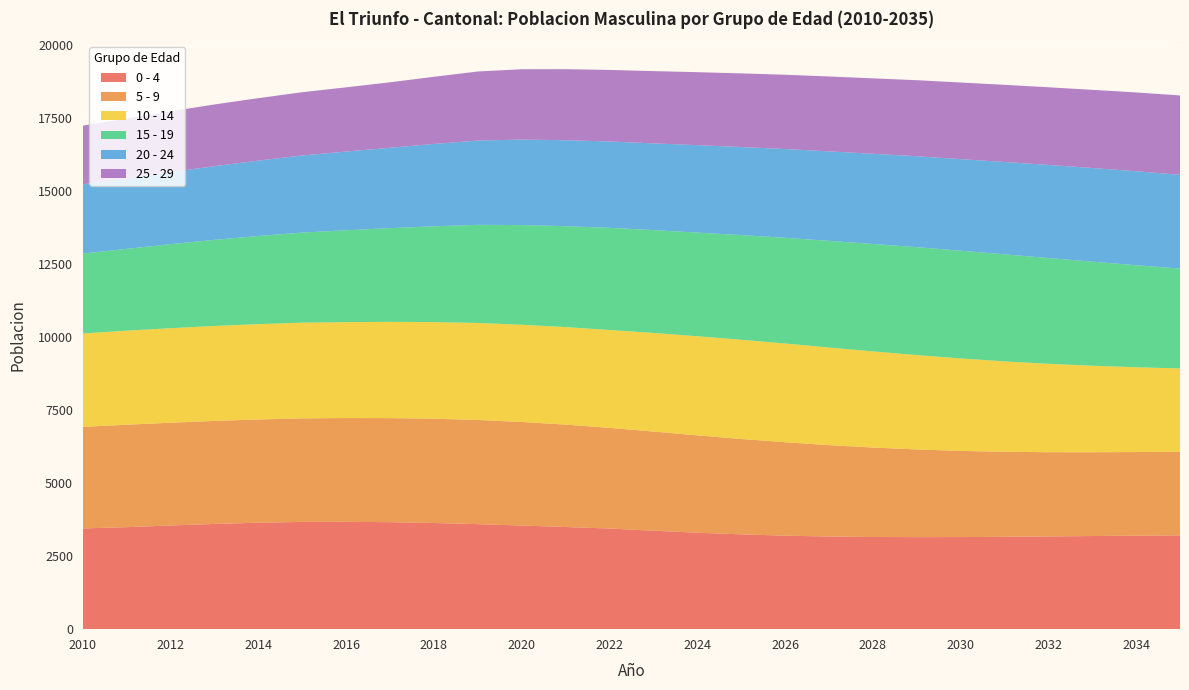

Reading left to right, transcribe all the data shown in this chart.

0 - 4: 2010=3448	2011=3492	2012=3549	2013=3603	2014=3644	2015=3672	2016=3675	2017=3662	2018=3634	2019=3594	2020=3548	2021=3497	2022=3445	2023=3371	2024=3302	2025=3246	2026=3201	2027=3172	2028=3155	2029=3150	2030=3152	2031=3162	2032=3174	2033=3188	2034=3201	2035=3211
5 - 9: 2010=3478	2011=3506	2012=3518	2013=3526	2014=3534	2015=3544	2016=3552	2017=3563	2018=3570	2019=3567	2020=3544	2021=3505	2022=3446	2023=3394	2024=3332	2025=3264	2026=3199	2027=3127	2028=3062	2029=3002	2030=2950	2031=2909	2032=2883	2033=2868	2034=2862	2035=2865
10 - 14: 2010=3194	2011=3221	2012=3235	2013=3250	2014=3263	2015=3276	2016=3284	2017=3295	2018=3307	2019=3321	2020=3329	2021=3338	2022=3350	2023=3375	2024=3393	2025=3397	2026=3379	2027=3342	2028=3292	2029=3231	2030=3165	2031=3096	2032=3027	2033=2962	2034=2902	2035=2849
15 - 19: 2010=2737	2011=2800	2012=2877	2013=2949	2014=3018	2015=3083	2016=3145	2017=3208	2018=3280	2019=3358	2020=3412	2021=3455	2022=3497	2023=3521	2024=3549	2025=3583	2026=3618	2027=3652	2028=3677	2029=3694	2030=3688	2031=3664	2032=3621	2033=3562	2034=3494	2035=3419
20 - 24: 2010=2369	2011=2411	2012=2464	2013=2521	2014=2581	2015=2640	2016=2694	2017=2751	2018=2819	2019=2886	2020=2927	2021=2942	2022=2956	2023=2968	2024=2993	2025=3014	2026=3039	2027=3062	2028=3087	2029=3113	2030=3135	2031=3161	2032=3187	2033=3206	2034=3217	2035=3209
25 - 29: 2010=2012	2011=2048	2012=2082	2013=2113	2014=2137	2015=2166	2016=2198	2017=2241	2018=2299	2019=2364	2020=2407	2021=2432	2022=2449	2023=2474	2024=2498	2025=2521	2026=2543	2027=2564	2028=2582	2029=2602	2030=2623	2031=2641	2032=2658	2033=2676	2034=2697	2035=2717